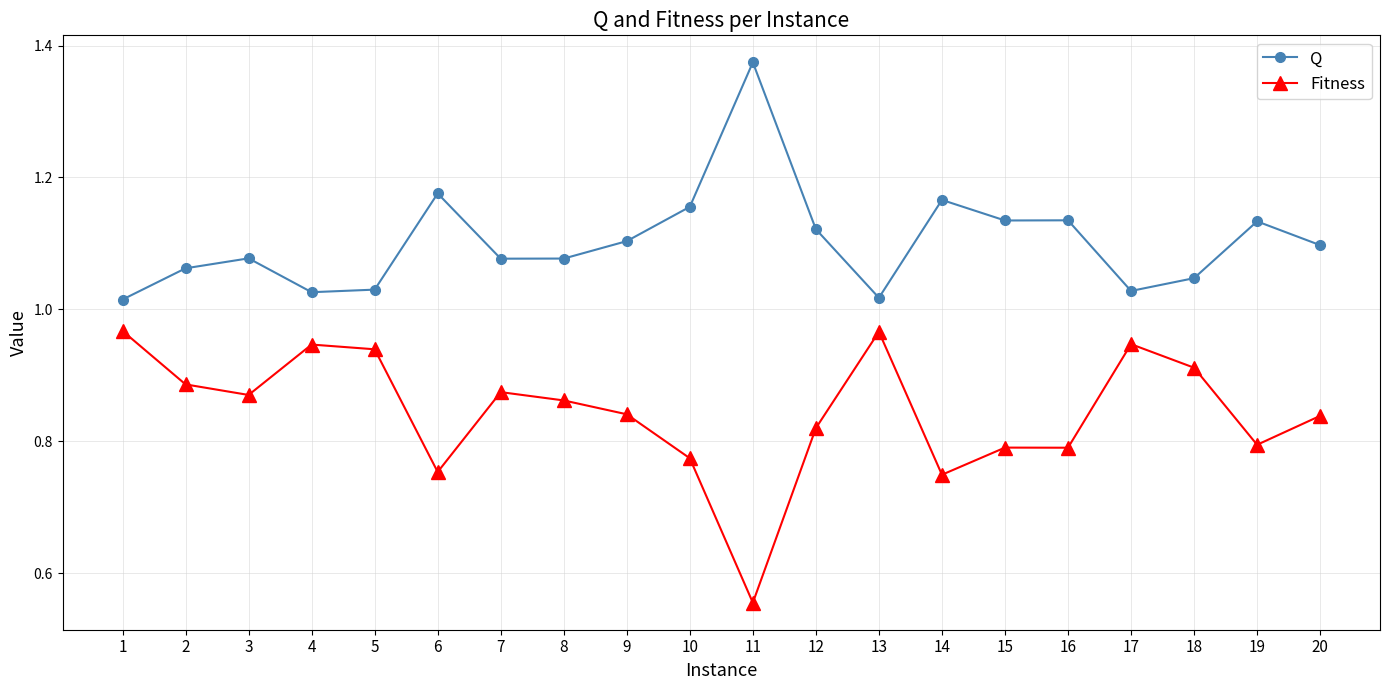

True or false: Fitness has more than 1 interior local peaks.

True